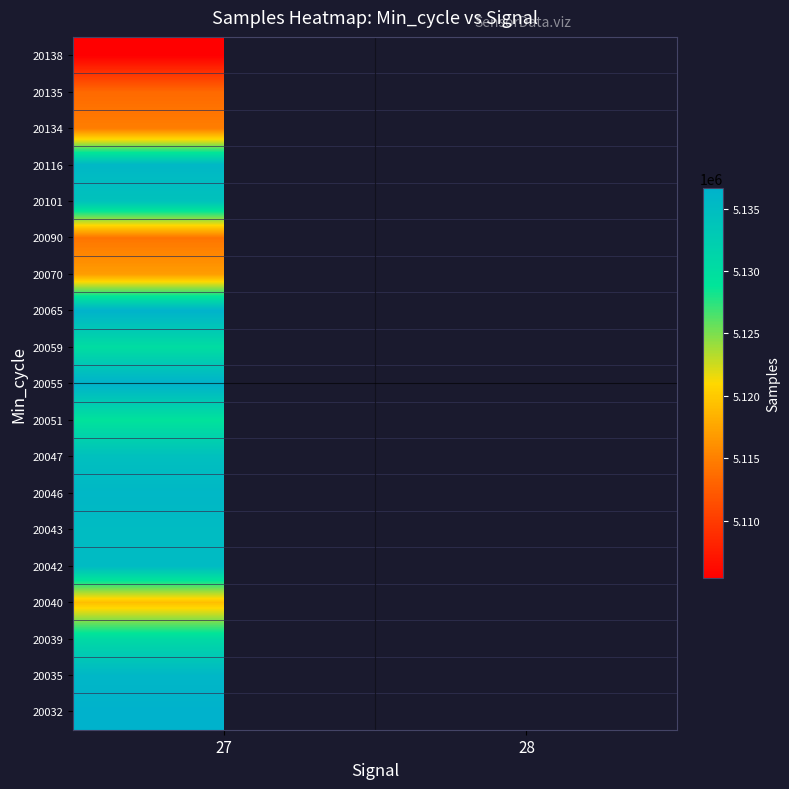

At which category does the chart reach its peak across all series?

27